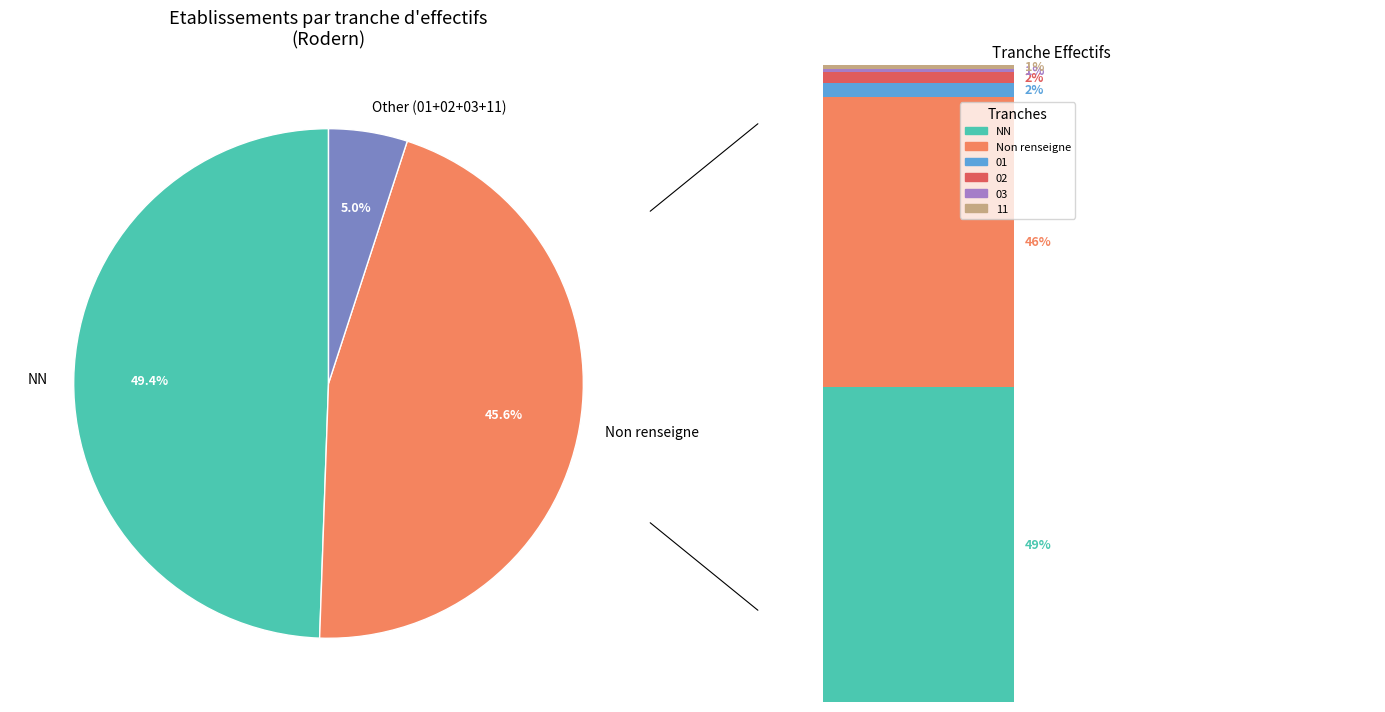

Does 03 represent more than half of the total?

No